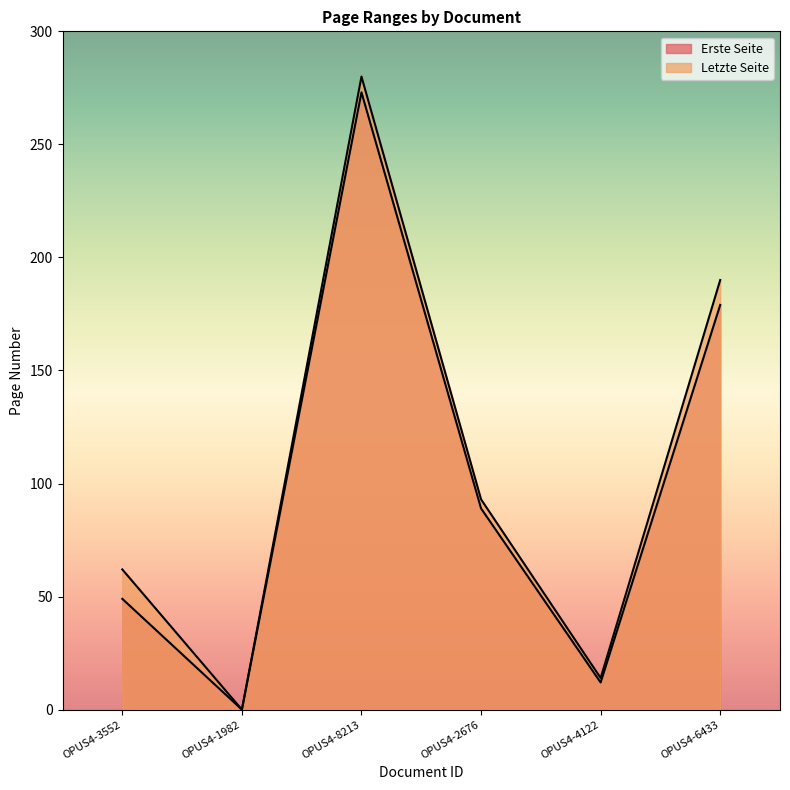

Does the chart display data point markers on the line(s)?

No